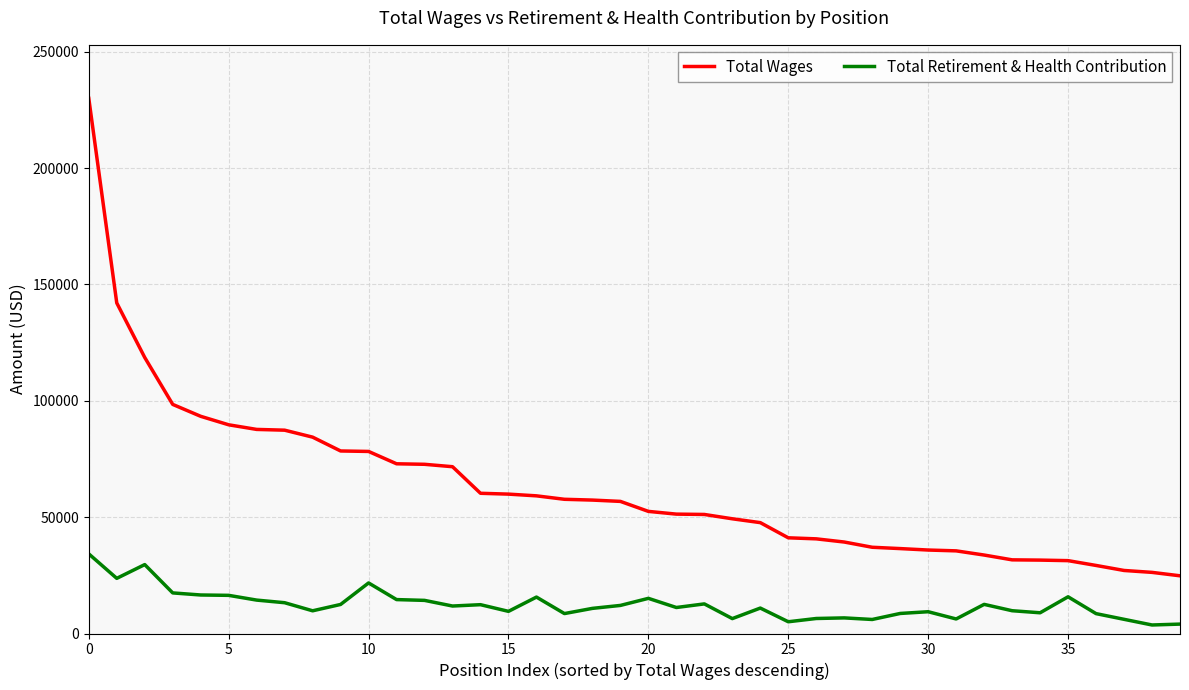

How many lines are shown in the chart?

2